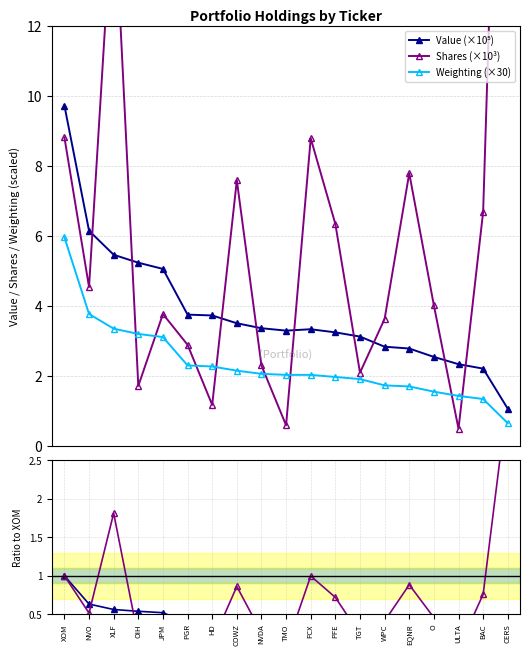

At which category does Shares (×10³) reach its first local peak?

XLF